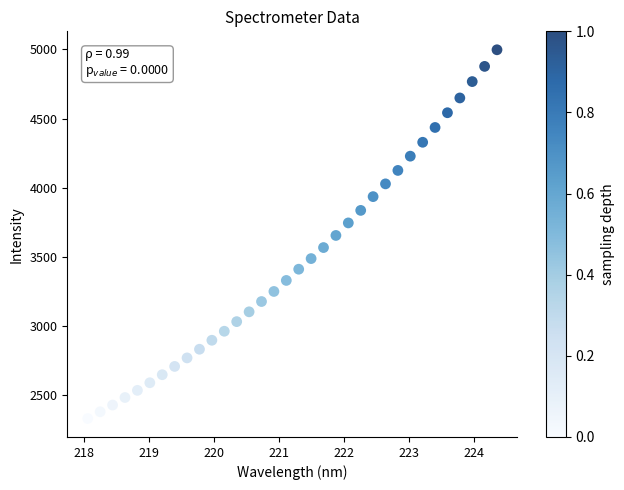

What is the range of Y values (max minus min)?

2664.2